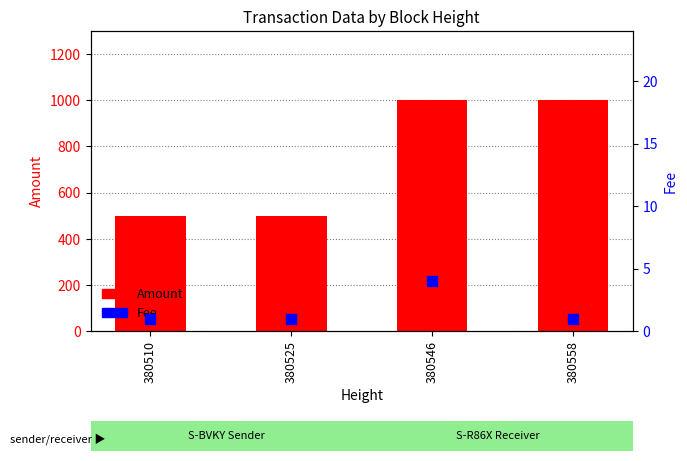

Which series reaches the minimum Y coordinate?

Fee